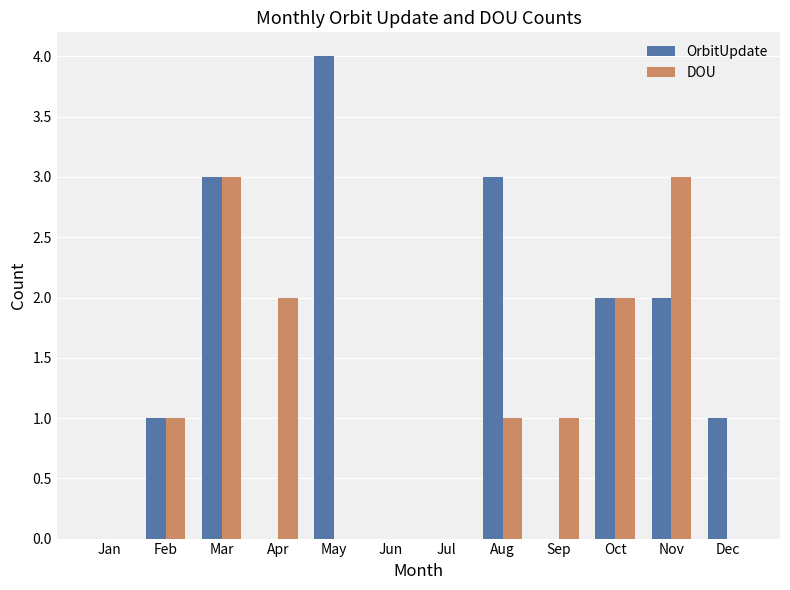

What is the approximate value of OrbitUpdate at Aug?

3